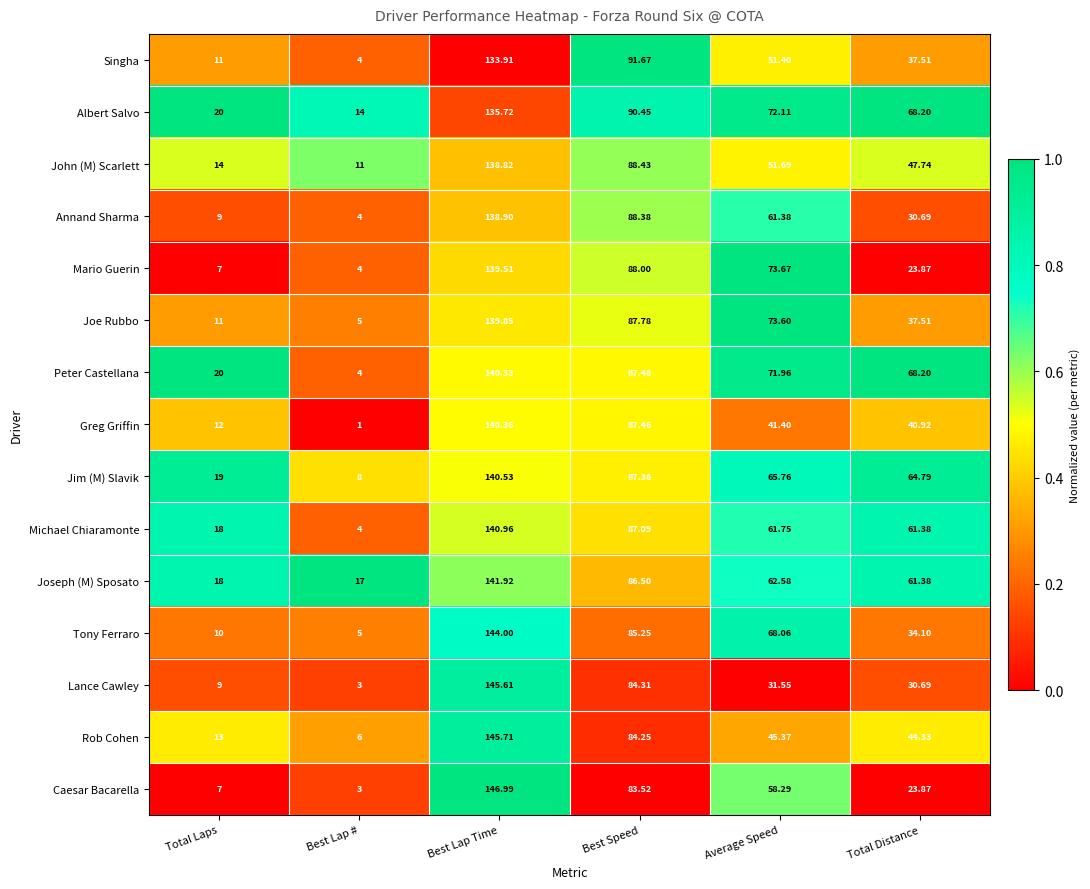

What is the greatest value displayed?

147.0